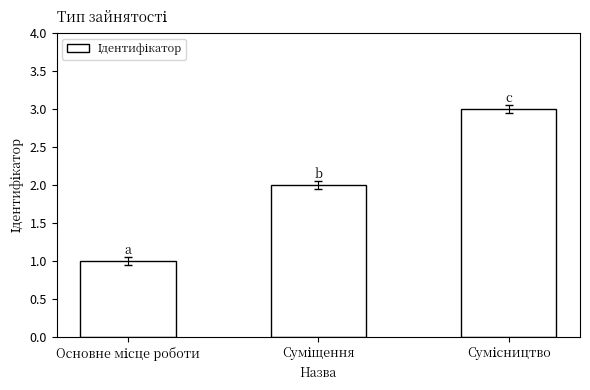

What is the greatest value displayed?

3